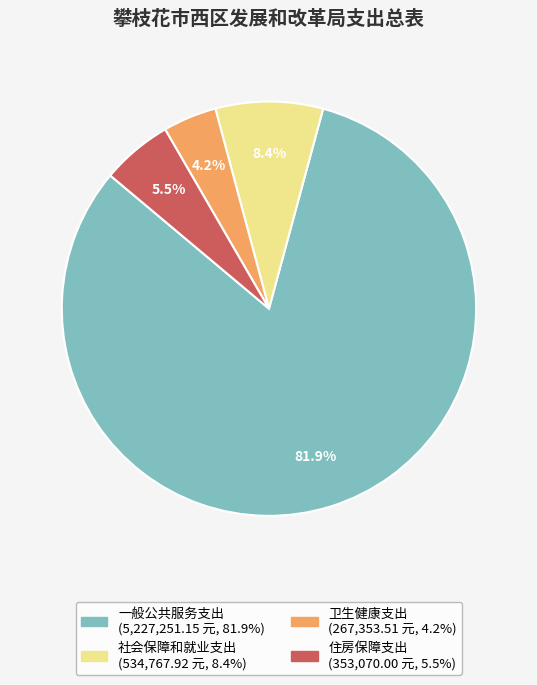

True or false: 社会保障和就业支出 accounts for 1% of the total.

False